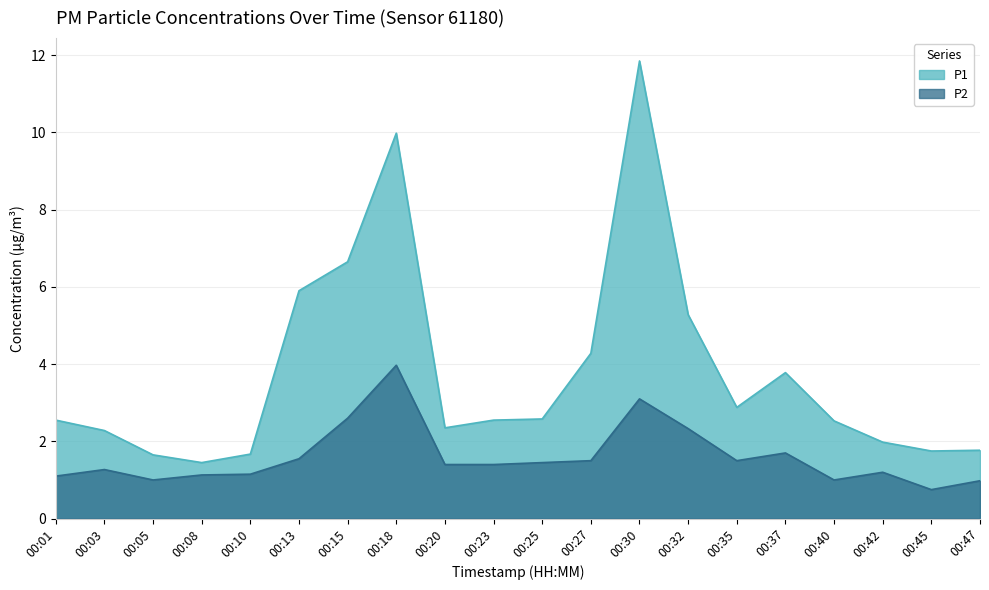

Does the chart have visible grid lines?

Yes